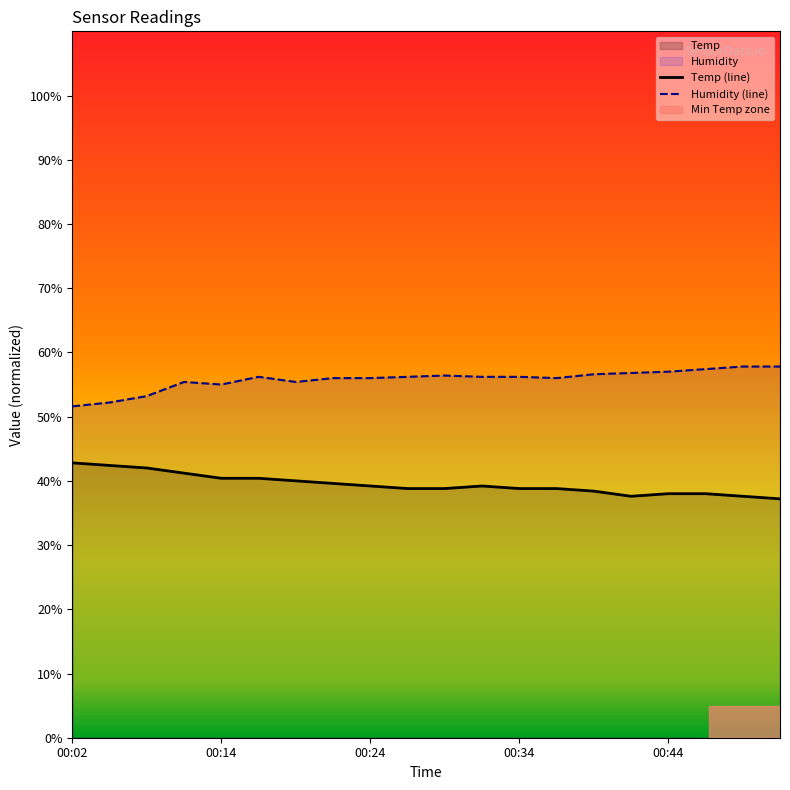

Which series has the largest total across all categories?

Humidity (line)